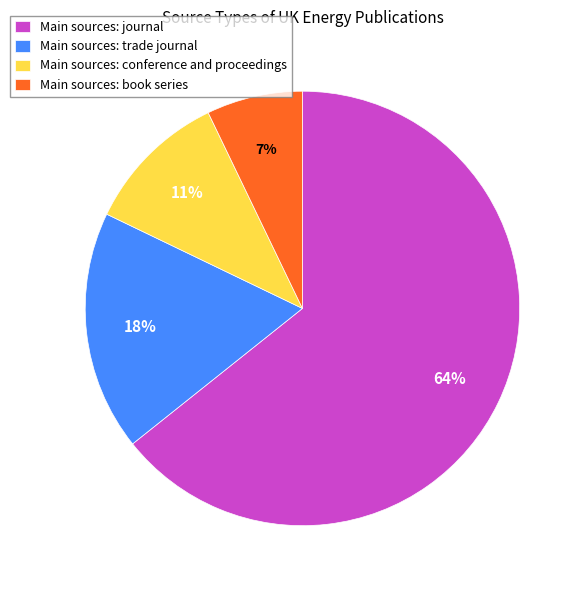

Which slice is the smallest?

Main sources: book series